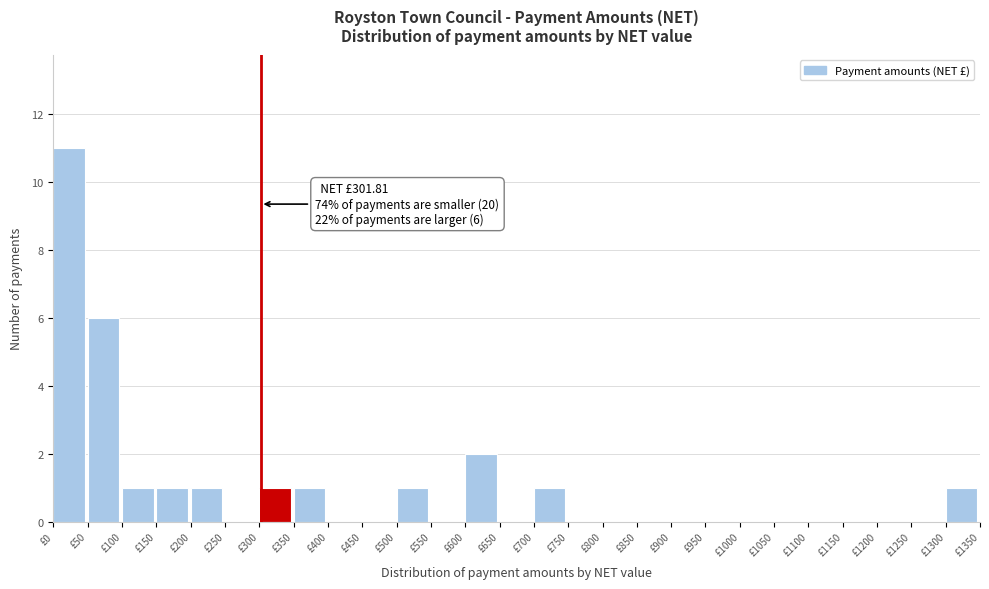

Which range on the x-axis has the tallest bar?

0 to 50